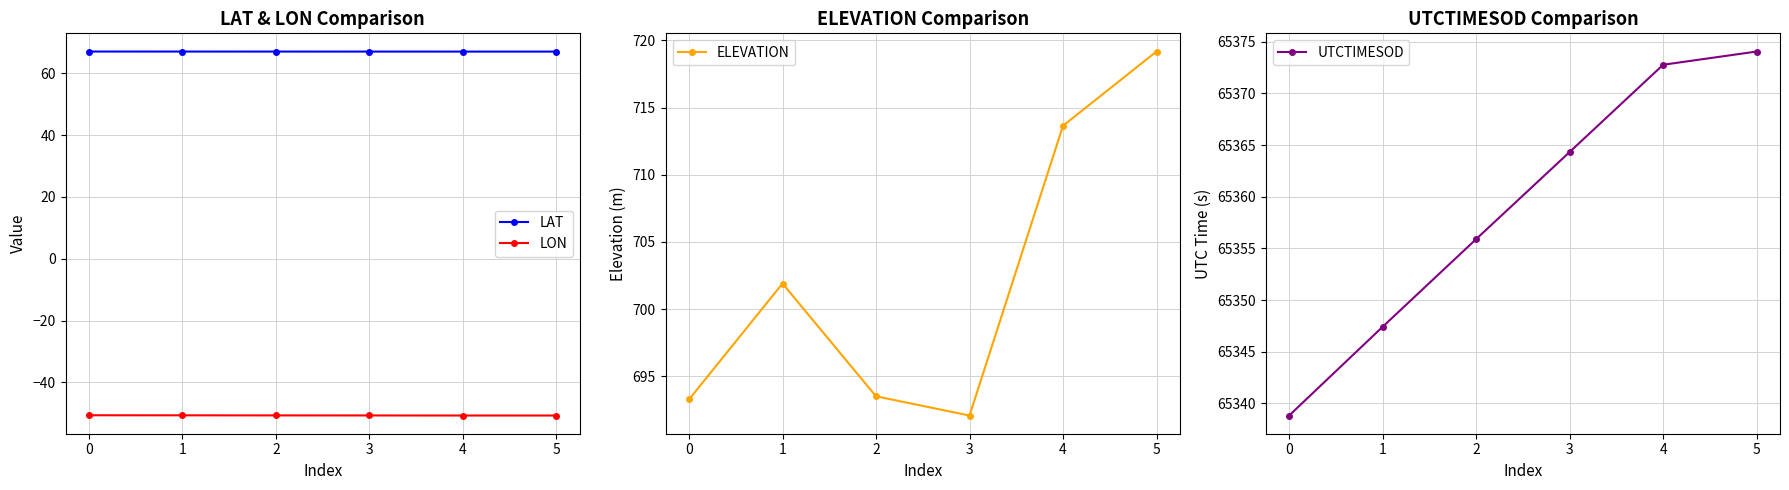

What is the maximum value shown in the chart?

65374.0